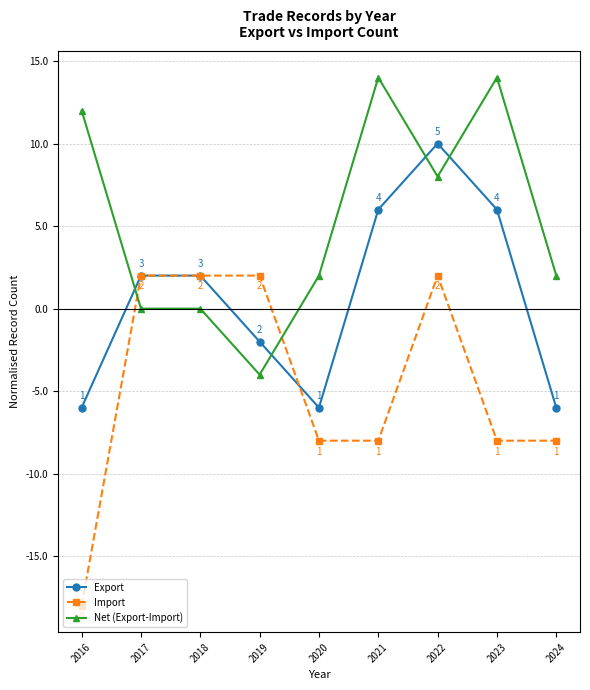

What value does the Net (Export-Import) series have at 2016, to the nearest 10?

10